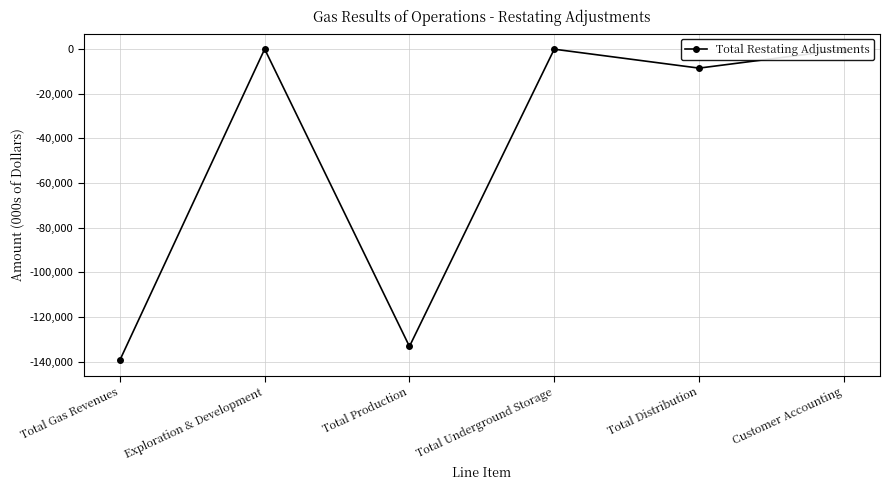

What is the average value?

-46883.2